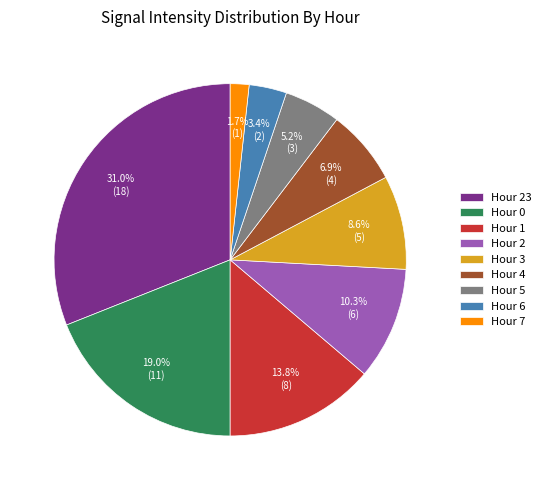

How much of the chart is everything except Hour 6?

96.6%